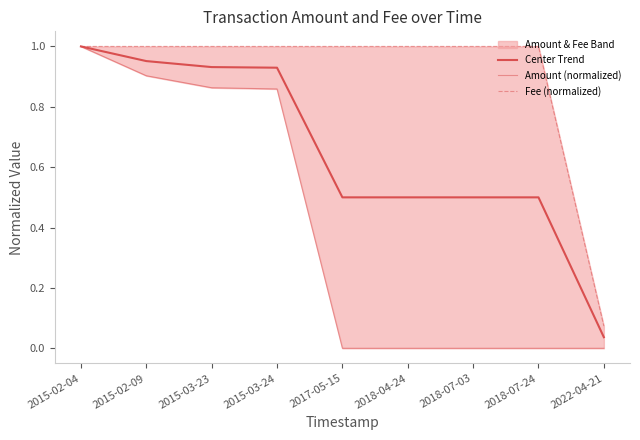

At 2015-03-23, list the series in order from smallest to largest.

Amount (normalized), Center Trend, Fee (normalized)